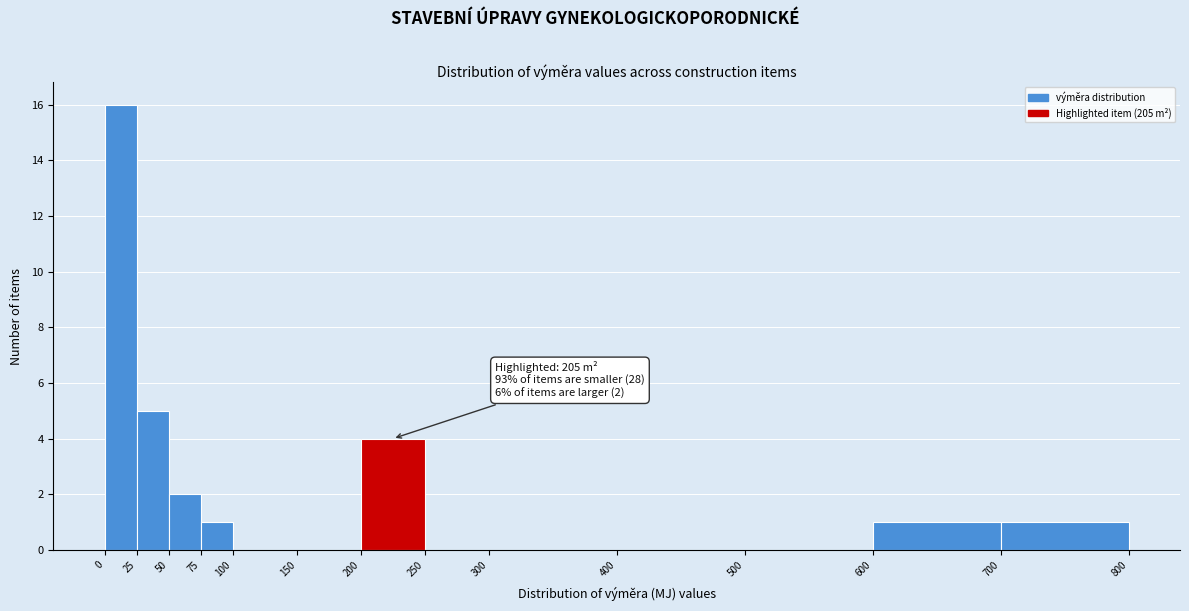

Over which range of the x-axis is the bar tallest?

0 to 25